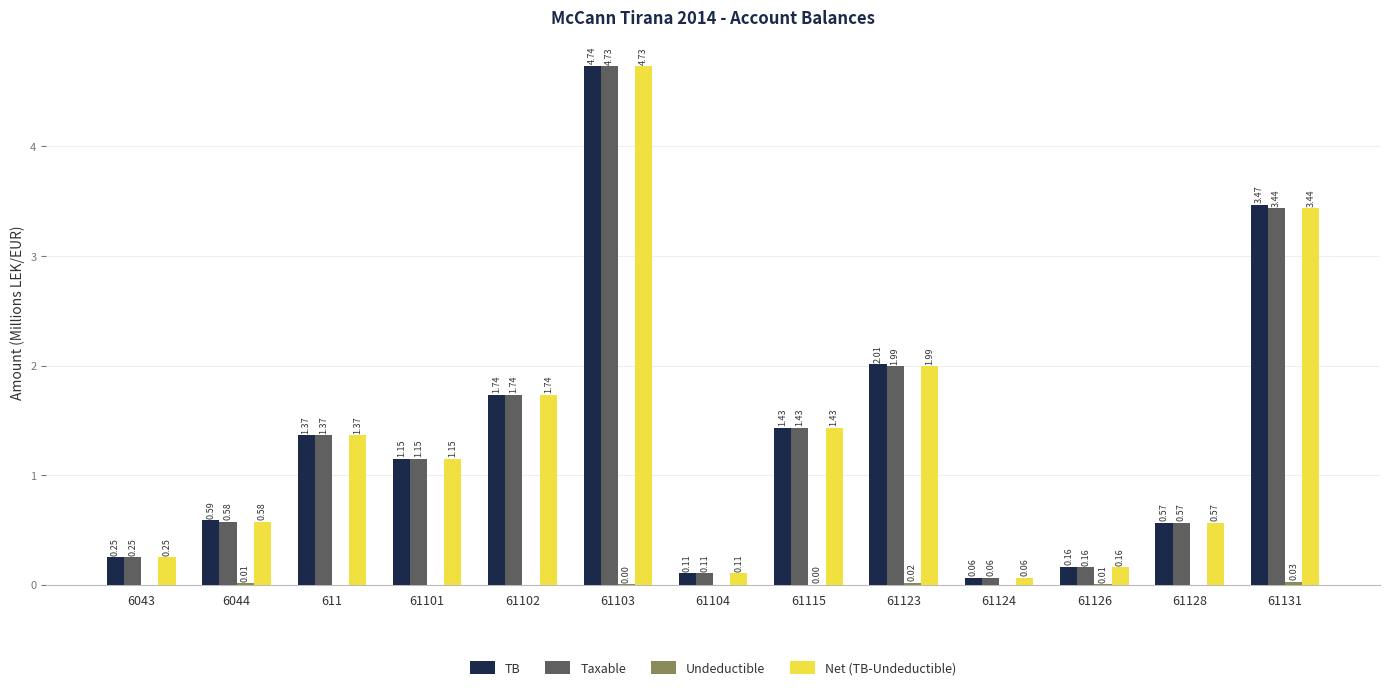

What is the sum of the TB values at 61102 and 61131?

5.2